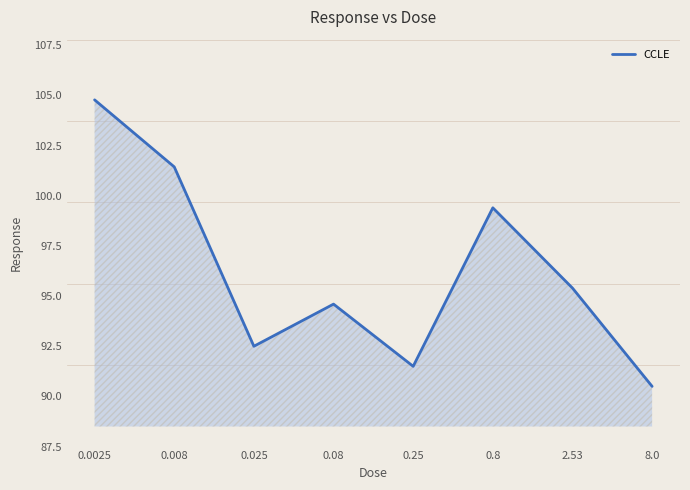

What position from the left is 0.008?

2